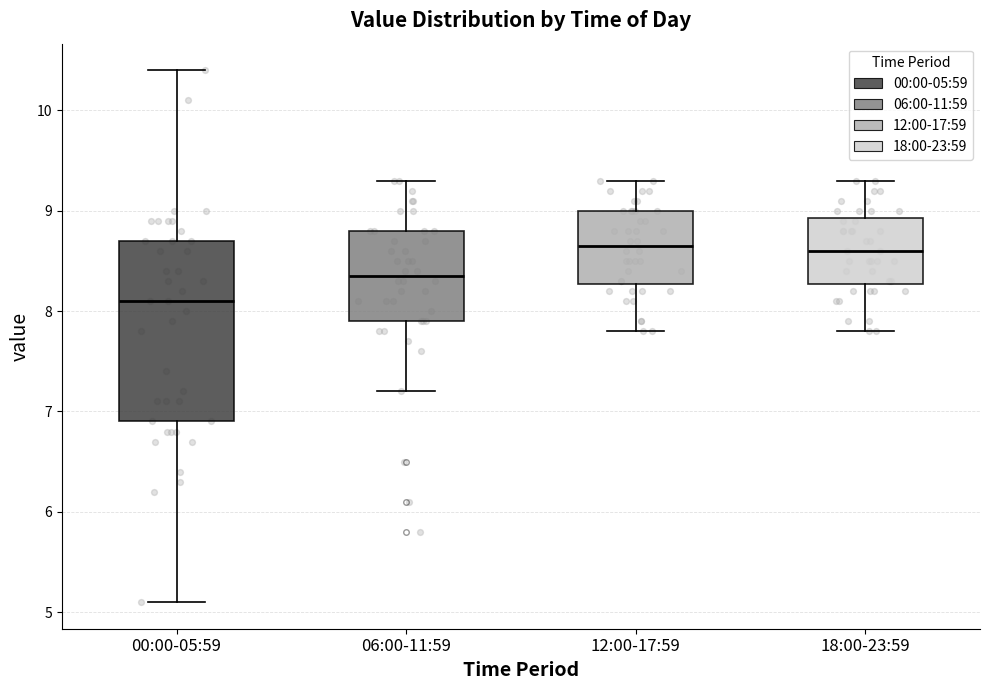

Reading left to right, read every box against the y-axis: the position of its median line, the range the box covers, and the ends of its whiskers. The values are not printed on the chart, so give them approximately, as read against the axis.

00:00-05:59: median 8.1, box 6.9 to 8.7, whiskers 5.1 to 10.4
06:00-11:59: median 8.4, box 7.9 to 8.8, whiskers 7.2 to 9.3
12:00-17:59: median 8.7, box 8.3 to 9.0, whiskers 7.8 to 9.3
18:00-23:59: median 8.6, box 8.3 to 8.9, whiskers 7.8 to 9.3